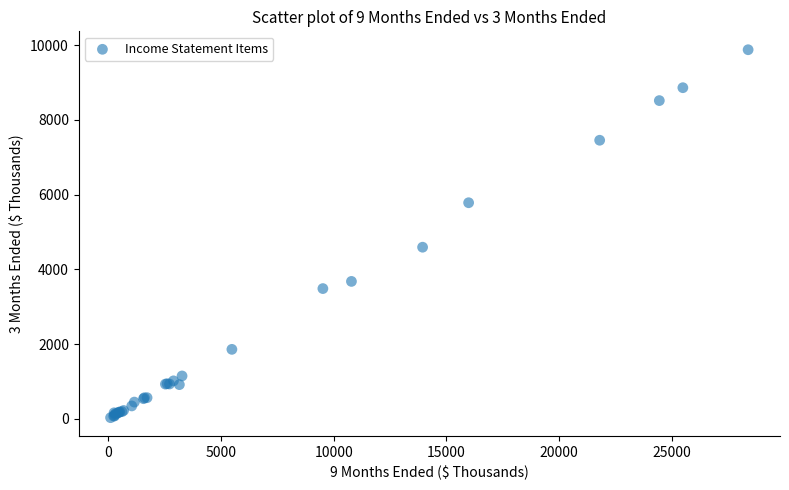

What Y value in the scatter plot is closest to 4953?

4592